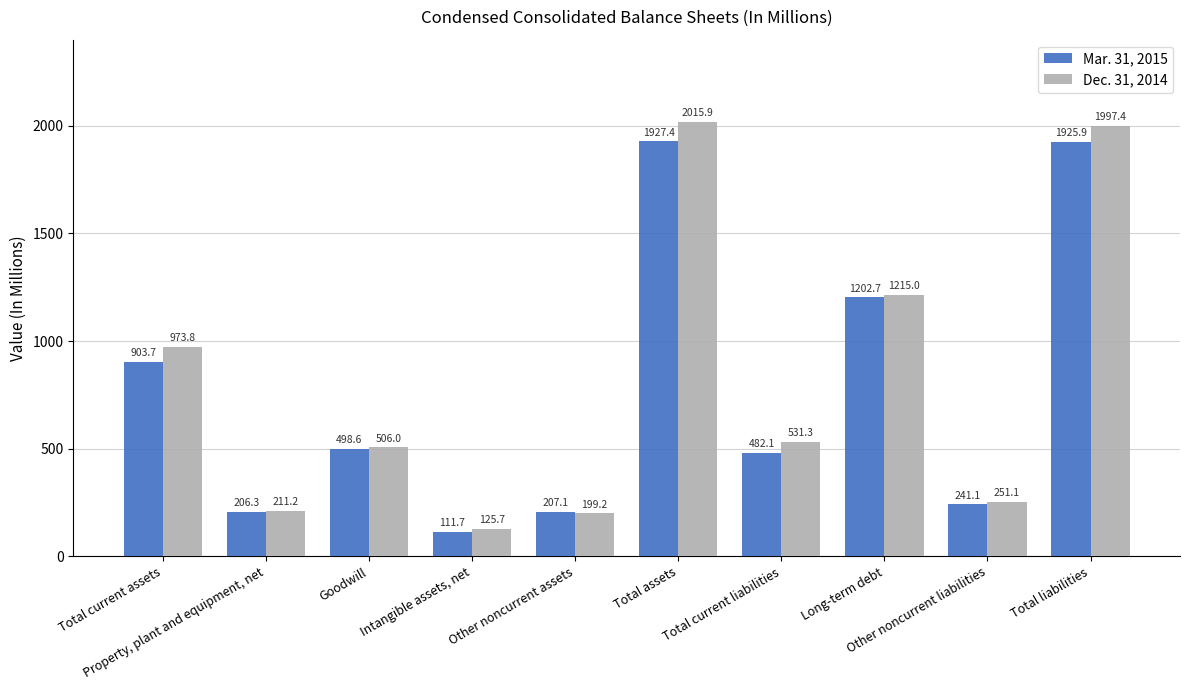

What is the total value across all series at Total liabilities?

3923.3